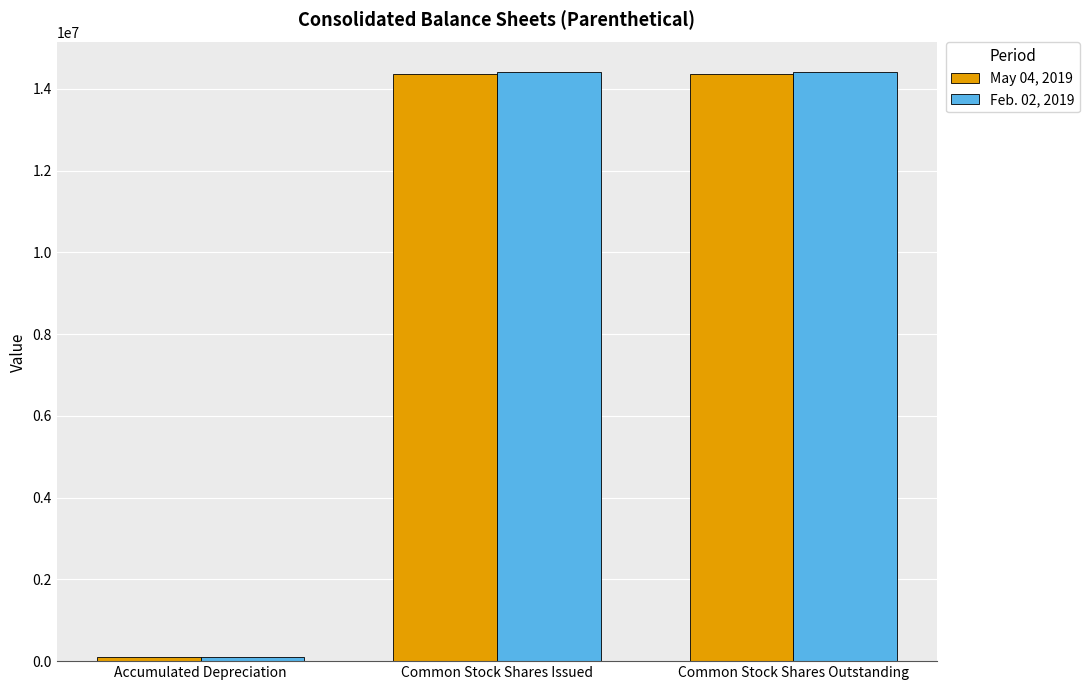

What is the greatest value displayed?

14416500